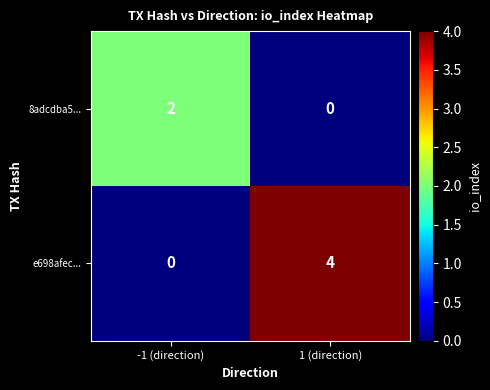

What is the greatest value displayed?

4